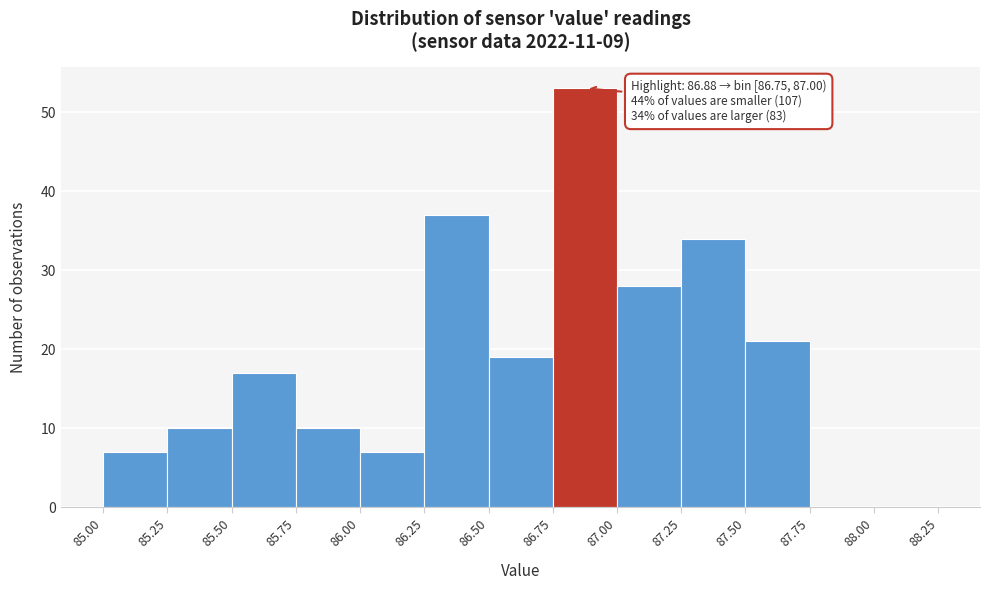

Over which range of the x-axis is the bar tallest?

86.75 to 87.00